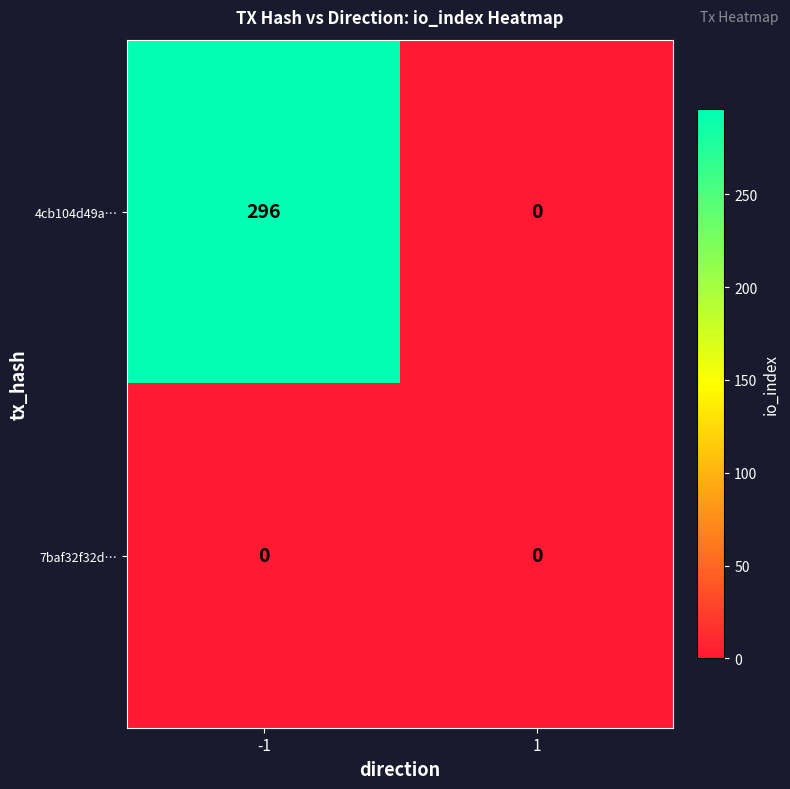

At which category is the sum across all series the highest?

-1